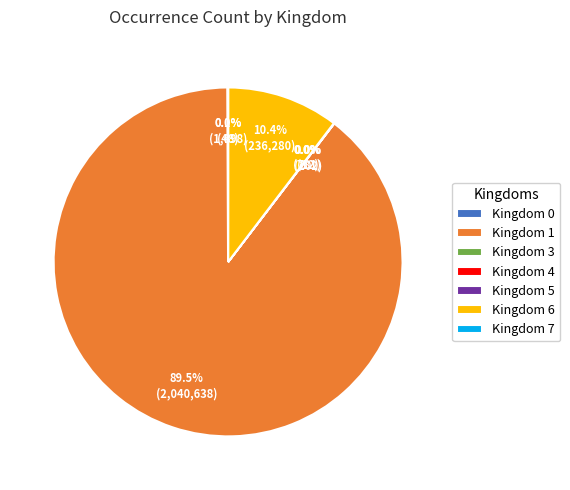

Which category has the biggest portion of the pie?

Kingdom 1